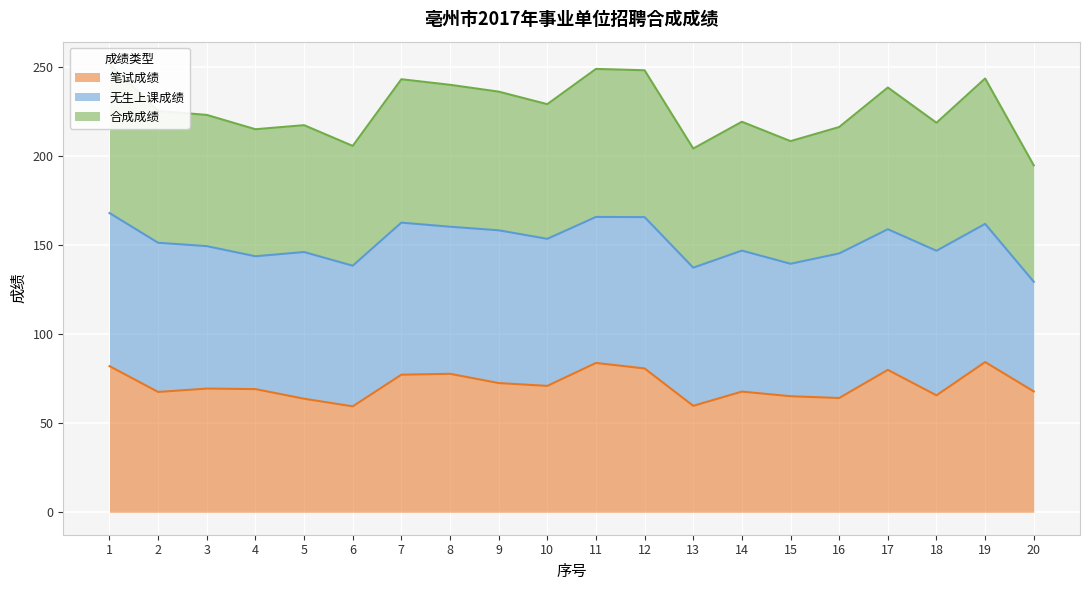

Where is the first local maximum for 合成成绩?

5